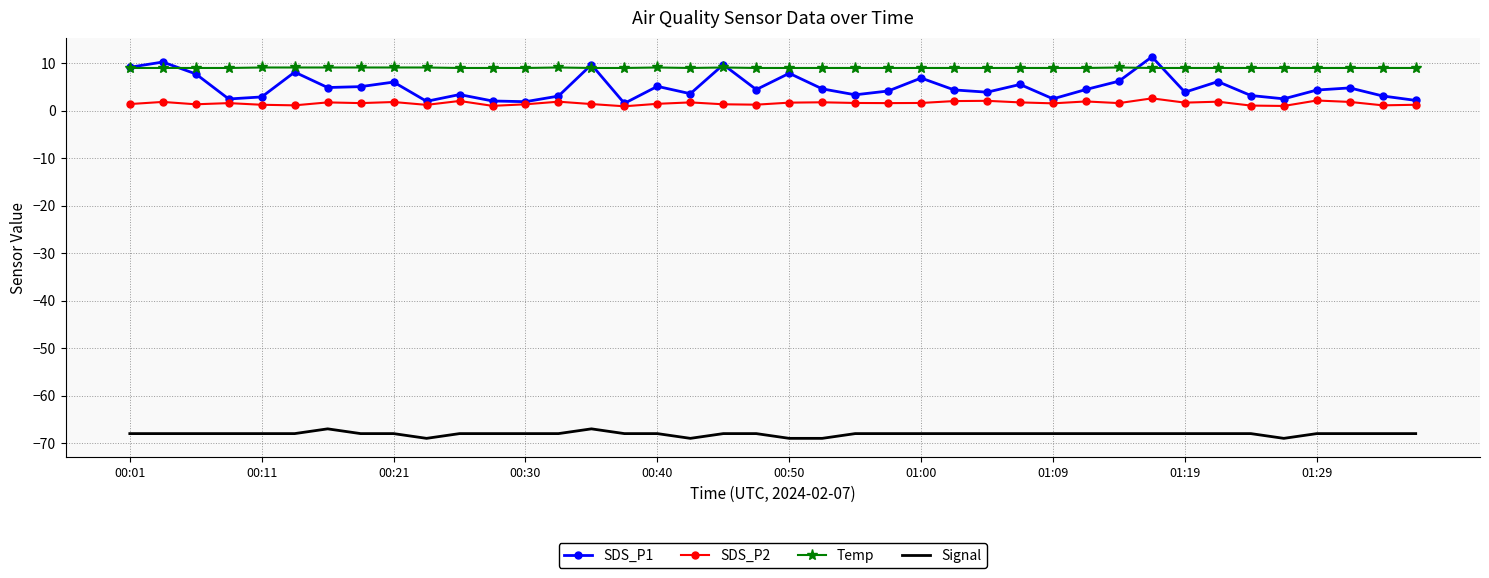

True or false: Temp and SDS_P2 intersect in this chart.

False